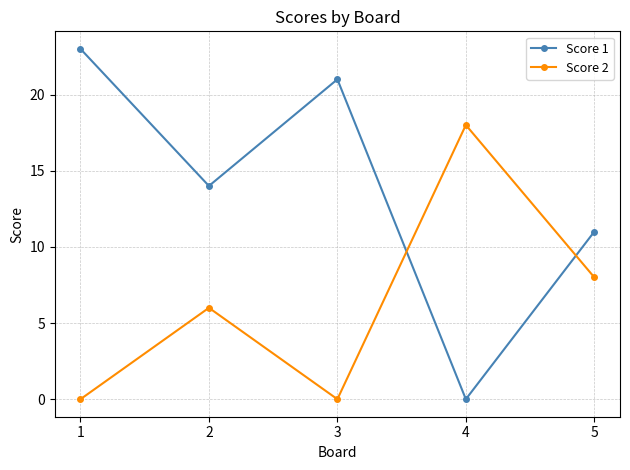

At 2, list the series in order from smallest to largest.

Score 2, Score 1